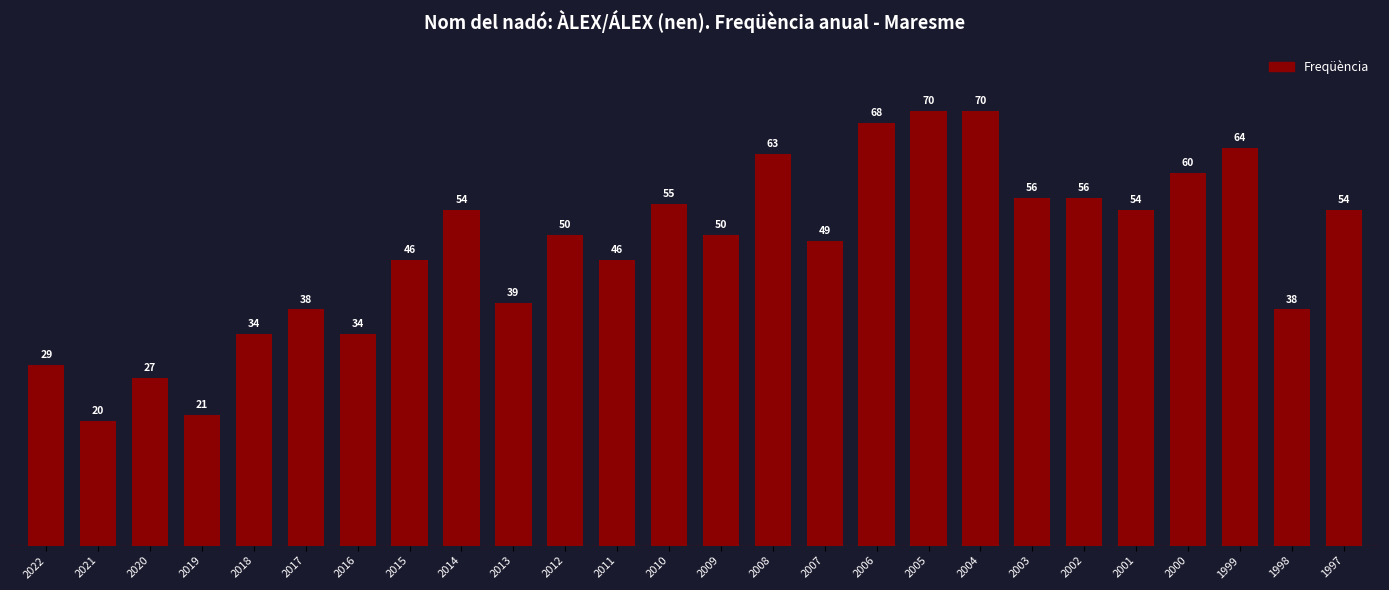

What is the value of the 25th bar from the left?

38